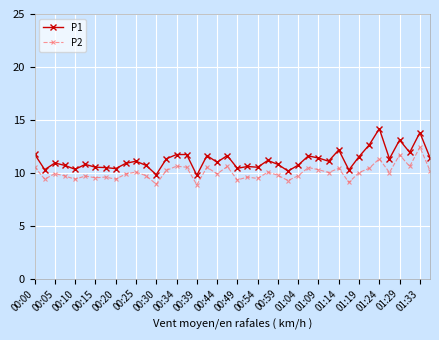

What is the maximum value for P2?

12.4